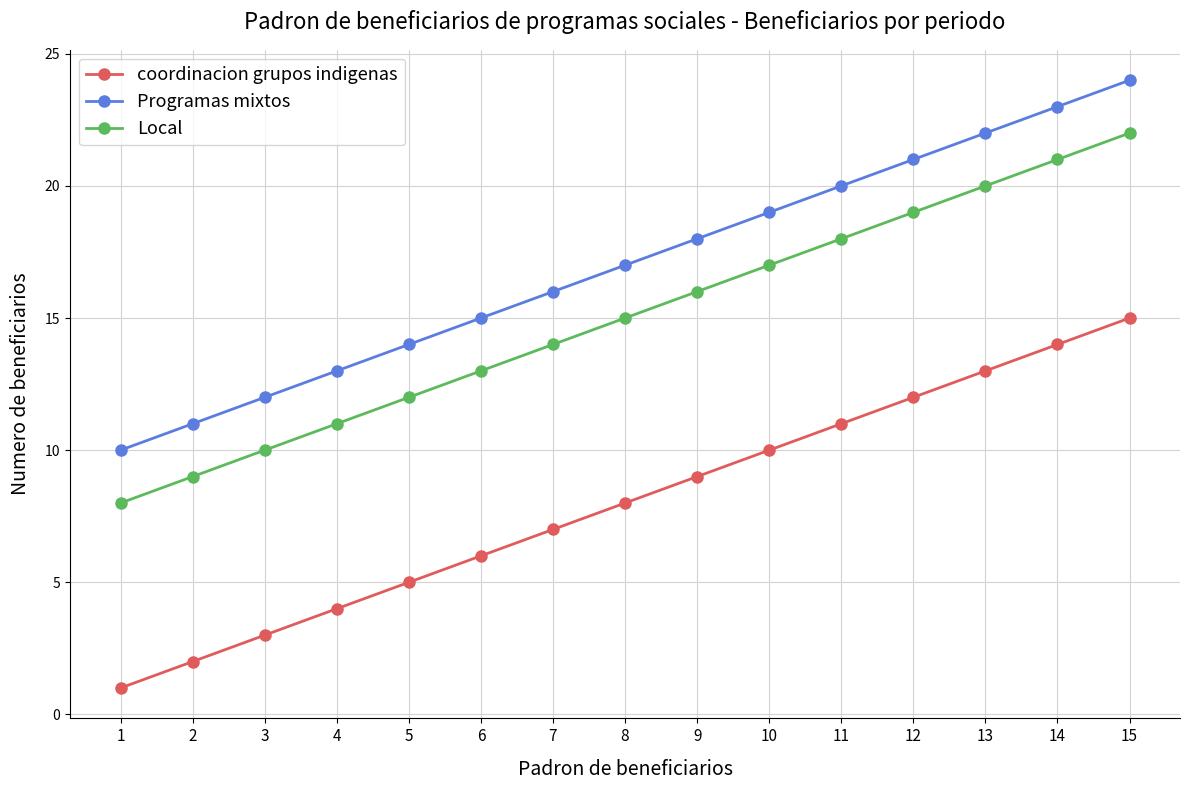

True or false: coordinacion grupos indigenas and Local intersect in this chart.

False